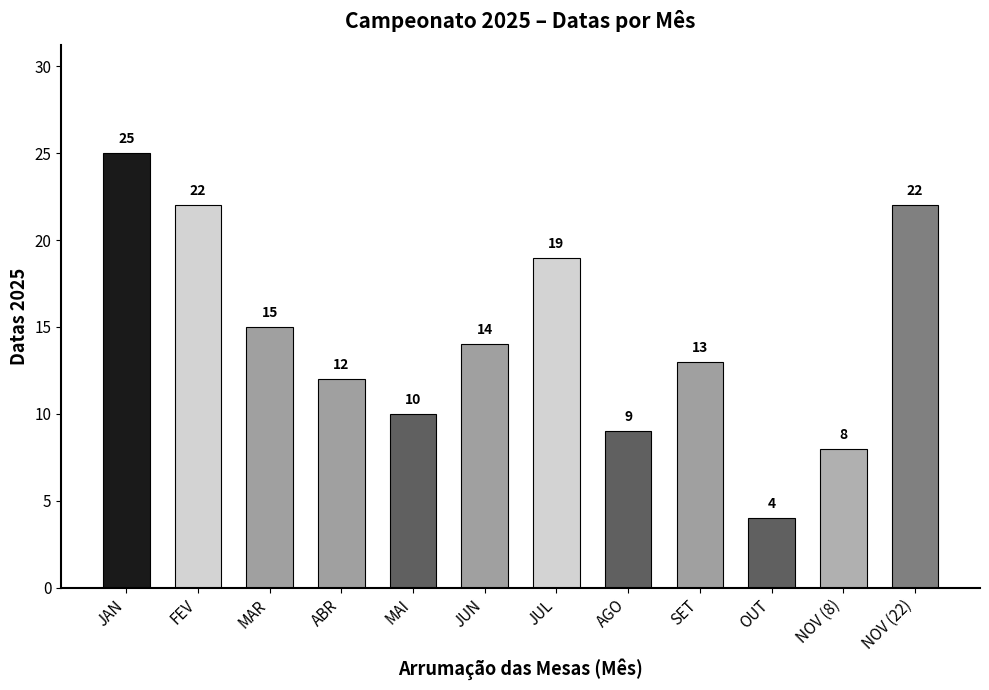

What is the difference between the second highest and second lowest values?

14